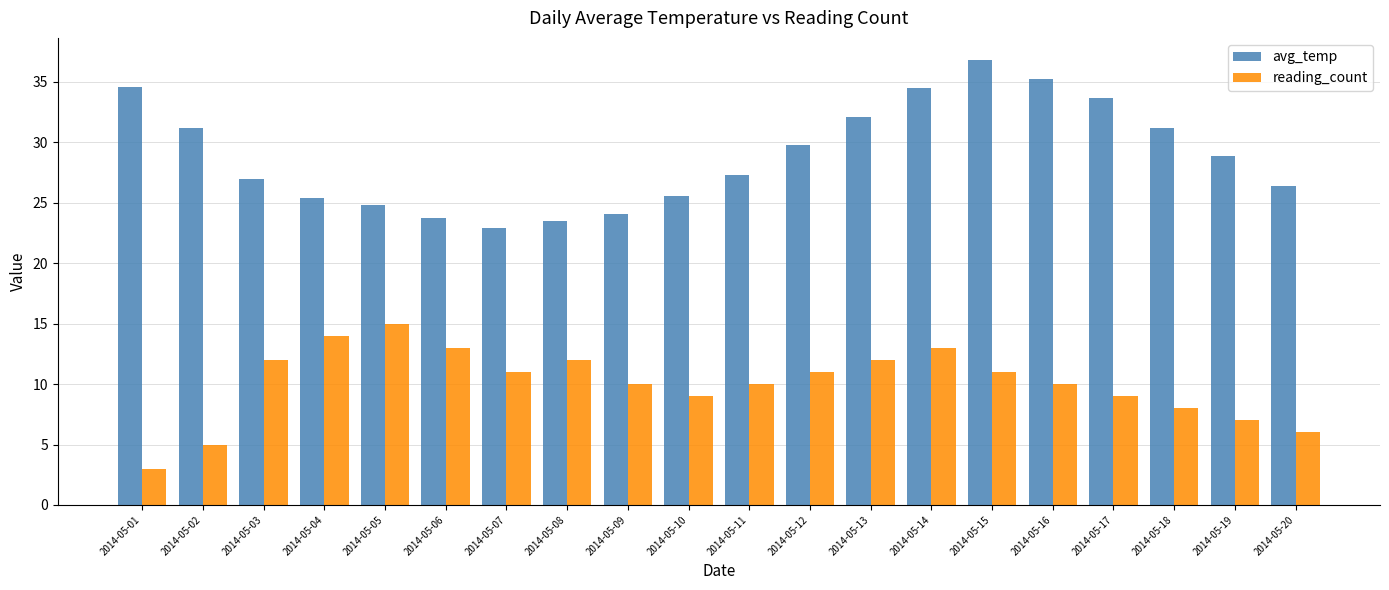

What is the difference between the maximum and minimum values in the avg_temp series?

13.9